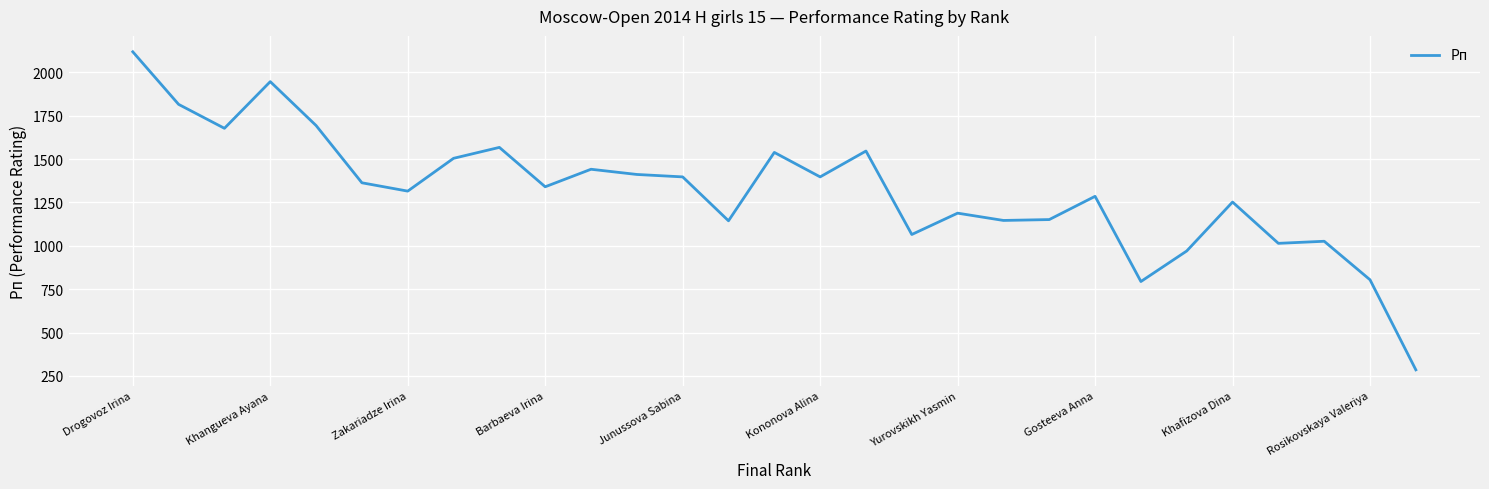

What is the difference between the maximum and minimum values?

1833